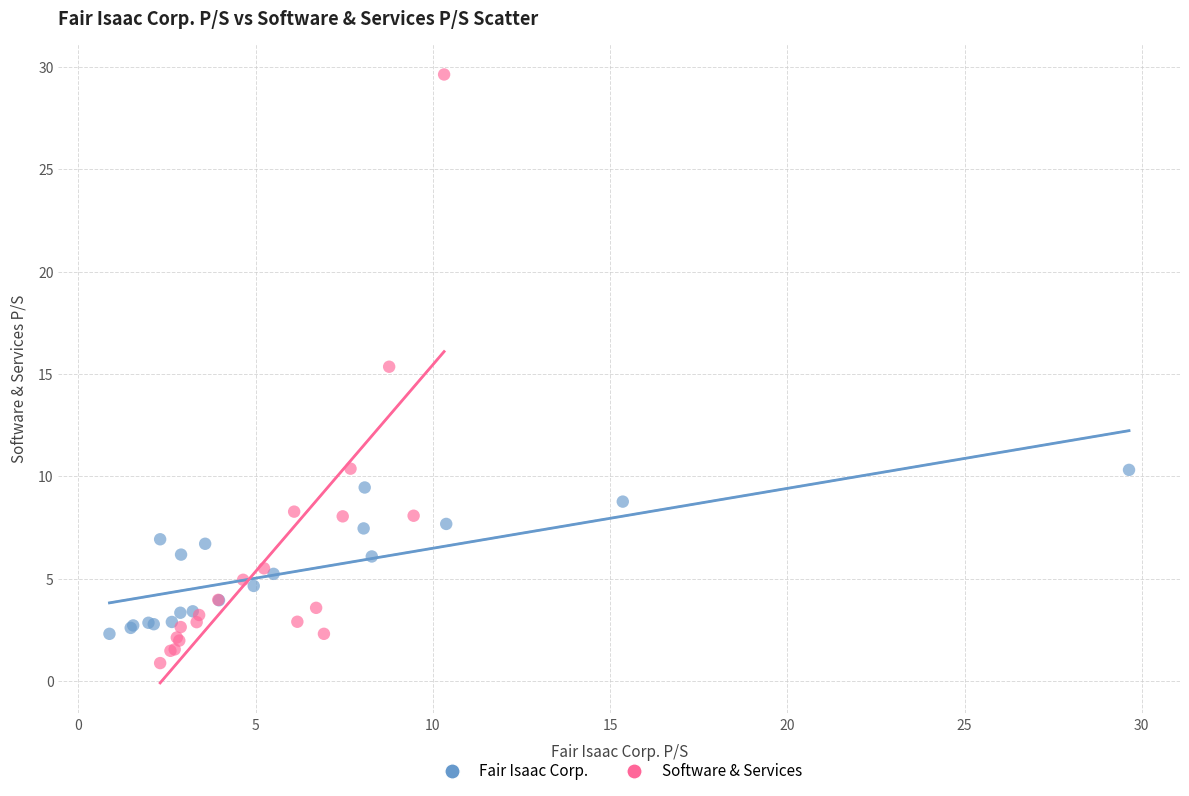

Which series has the largest Y range (max minus min)?

Software & Services